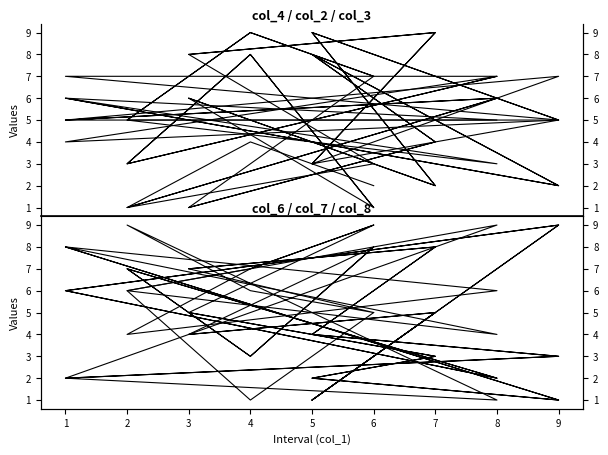

True or false: col_3 and col_2 cross at least once.

True